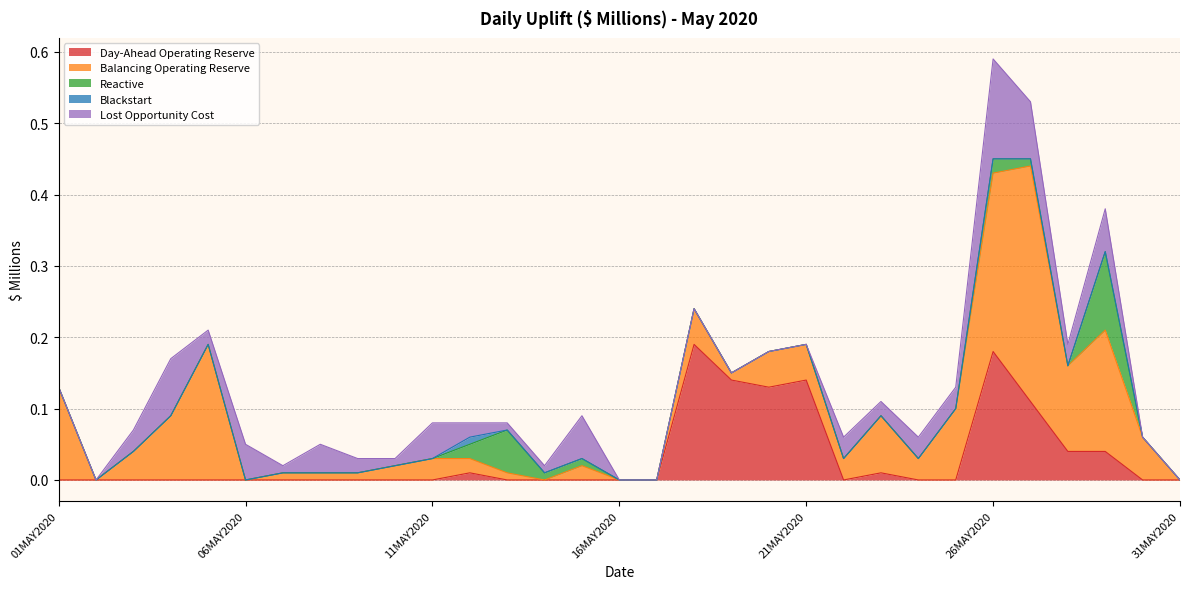

In Day-Ahead Operating Reserve, how many points are lower than both neighbors (excluding endpoints)?

2